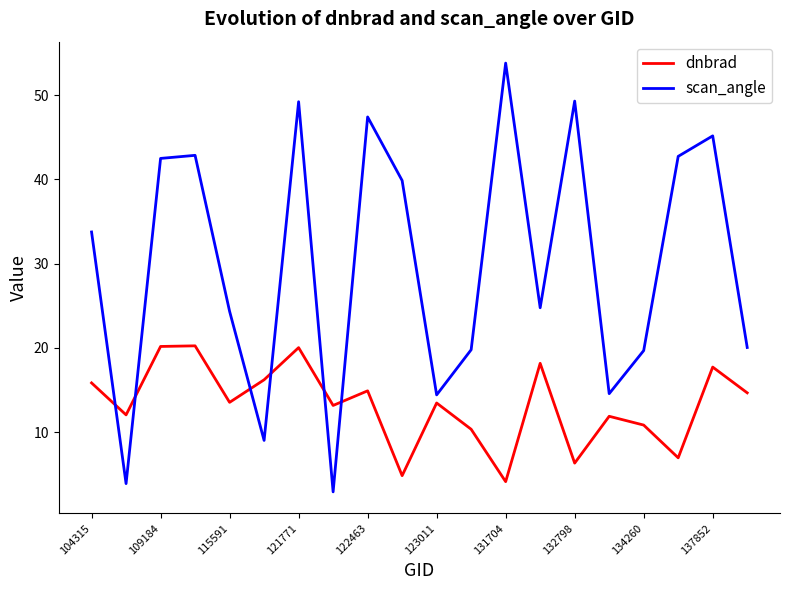

Which series has the largest total across all categories?

scan_angle